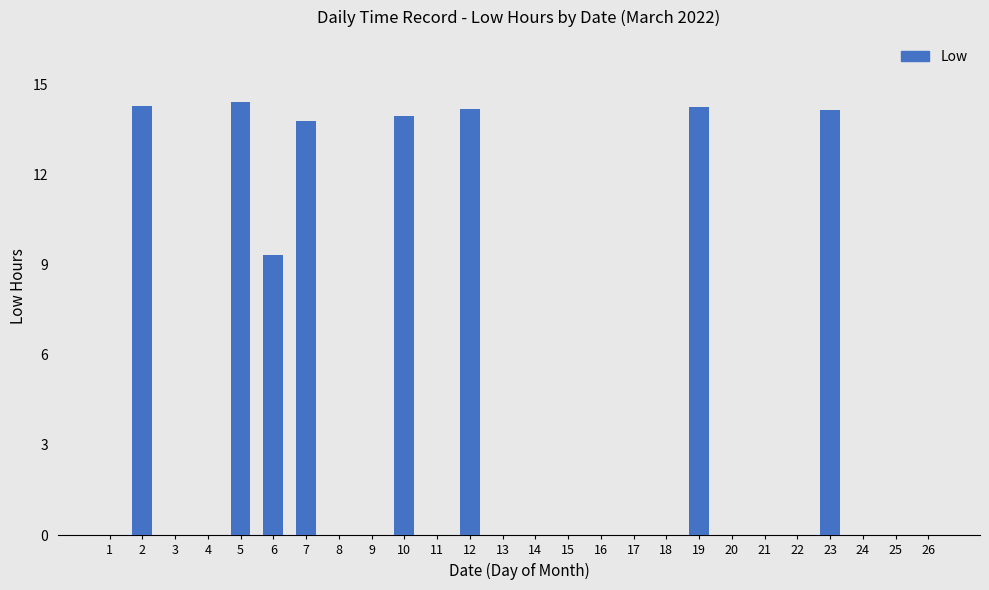

Are the bars horizontal?

No